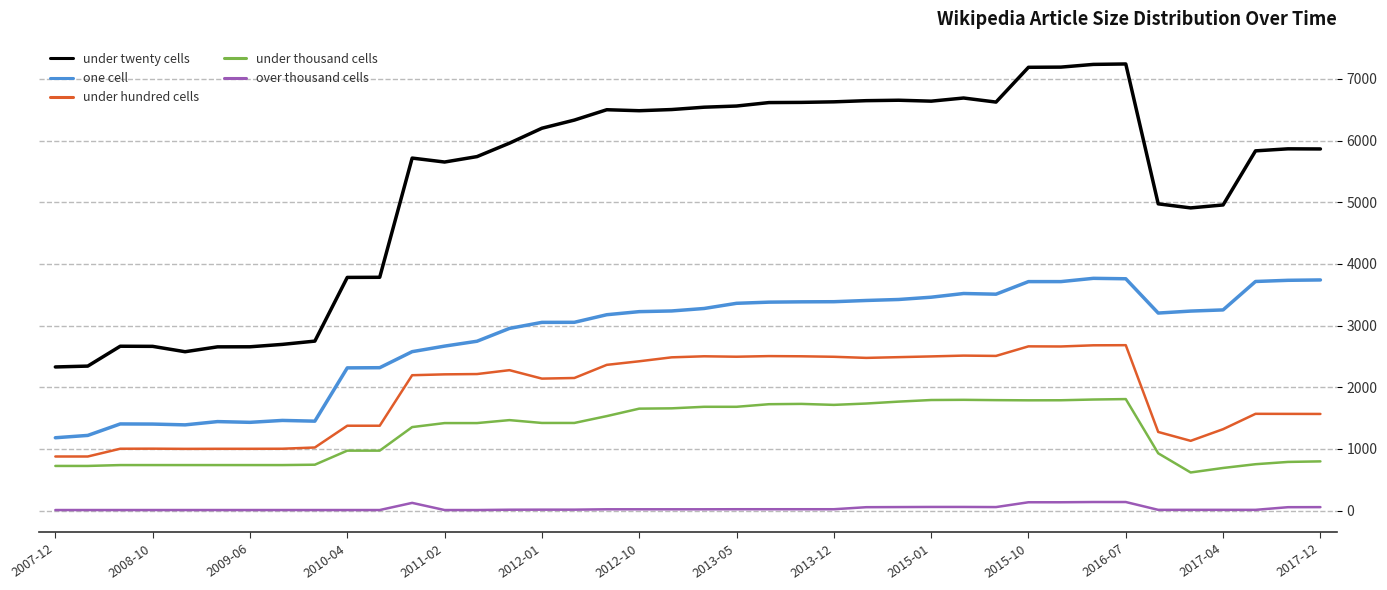

Which series has the largest range (max minus min)?

under twenty cells